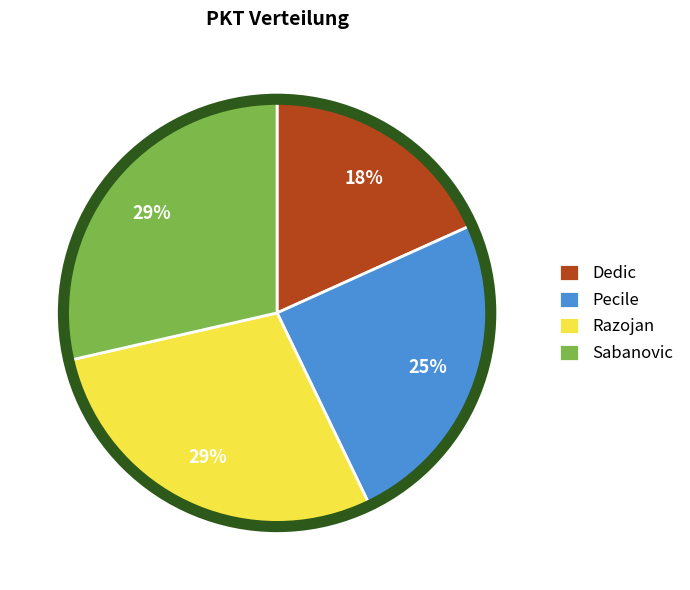

To the nearest percent, what is the average slice percentage?

25%